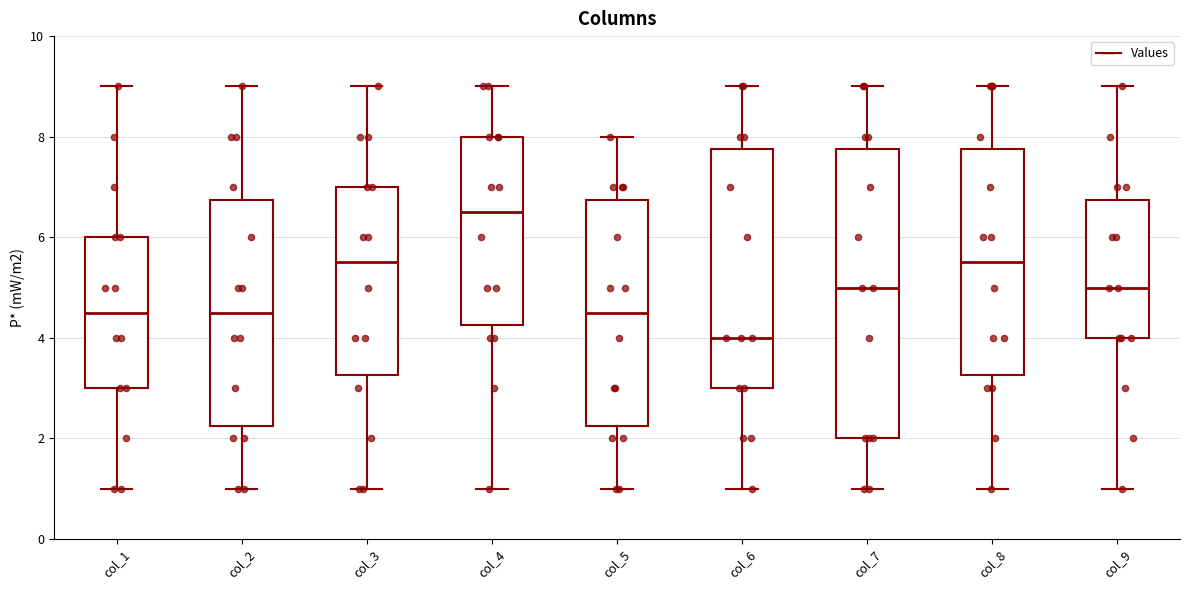

Where is the upper edge of the box for col_1 on the y-axis? The values are not printed on the chart, so give them approximately, as read against the axis.

6.0